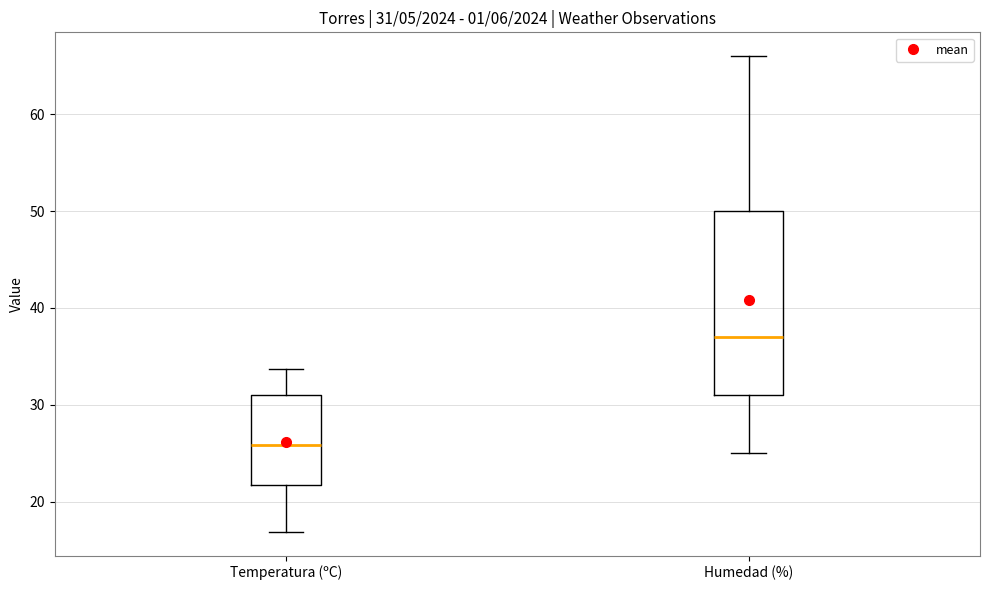

Which box has the highest median line?

Humedad (%)